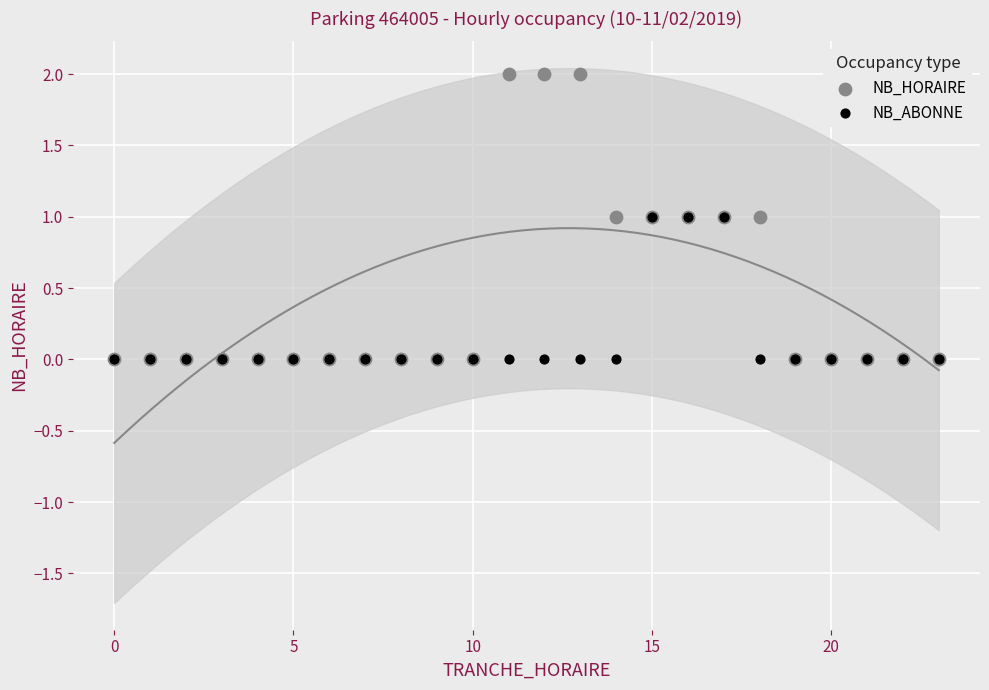

Which series has the largest Y range (max minus min)?

NB_HORAIRE